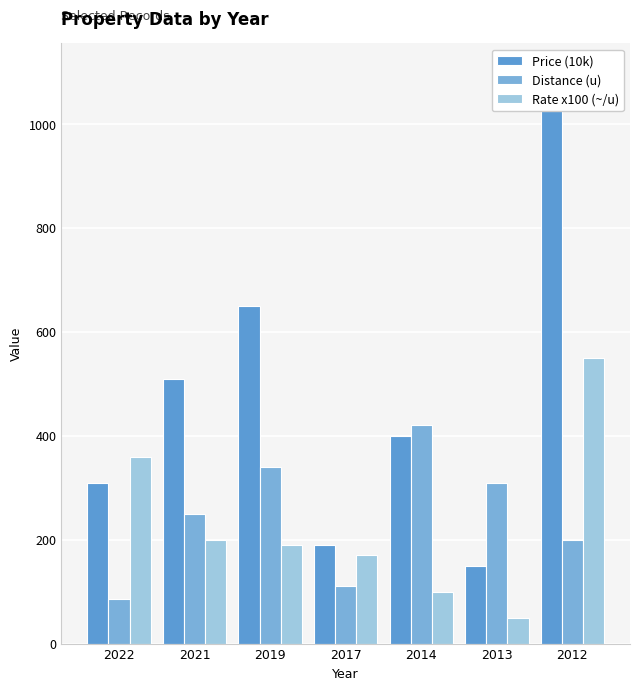

Is it true that Distance (u) equals 488 at 2013?

False